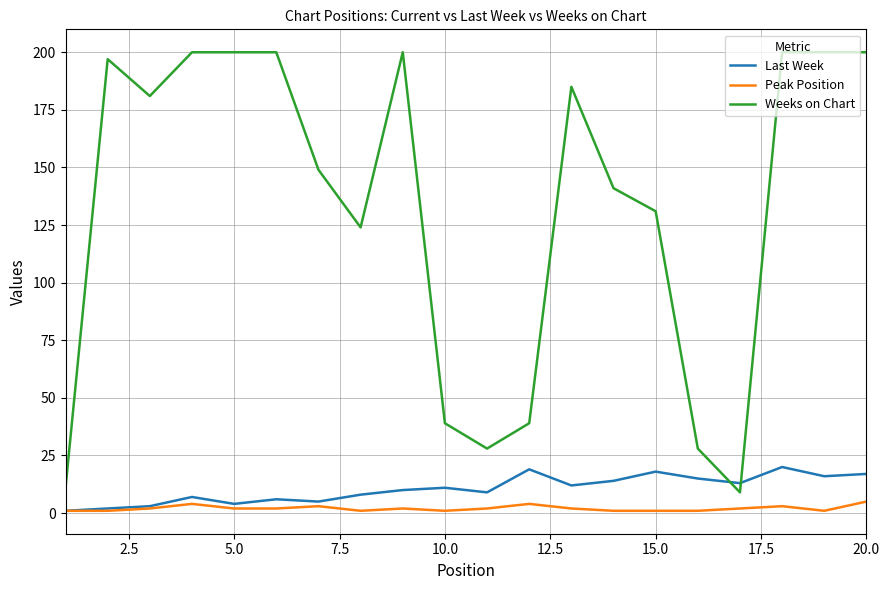

Rank the series by their maximum value, from highest to lowest.

Weeks on Chart, Last Week, Peak Position